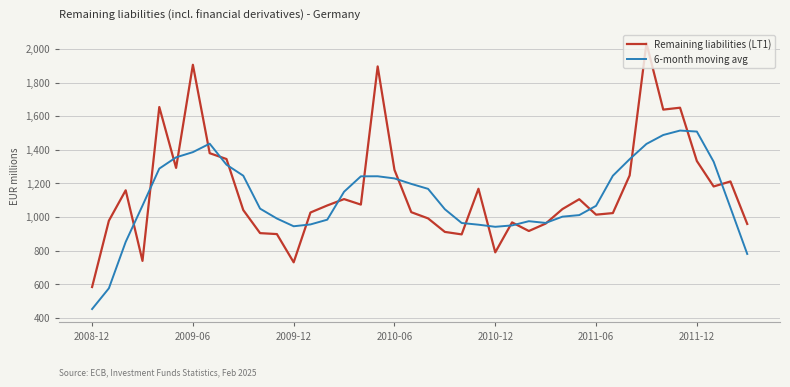

True or false: 6-month moving avg and Remaining liabilities (LT1) intersect in this chart.

True